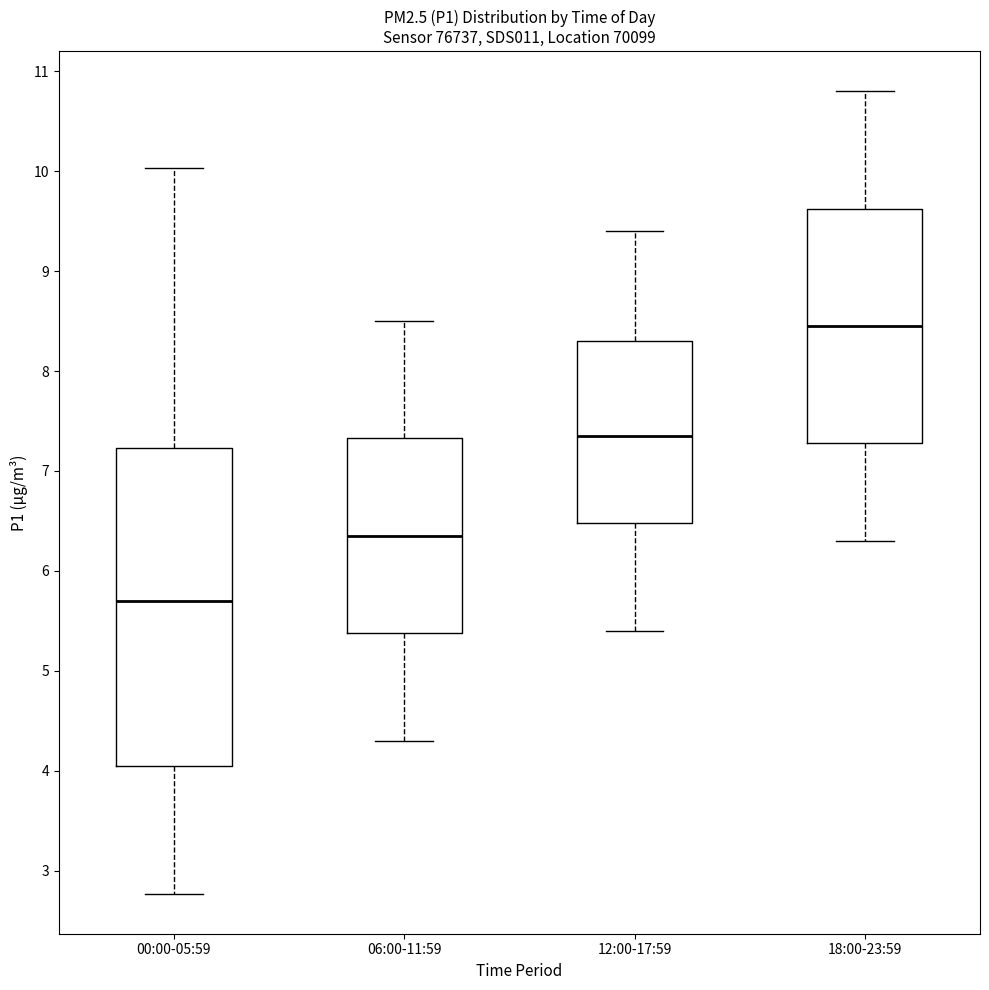

Reading left to right, transcribe this box plot: for each box, give where its median line is, the range the box spans, and where its two whiskers end, as read against the y-axis. The values are not printed on the chart, so give them approximately, as read against the axis.

00:00-05:59: median 5.7, box 4.0 to 7.2, whiskers 2.8 to 10.0
06:00-11:59: median 6.4, box 5.4 to 7.3, whiskers 4.3 to 8.5
12:00-17:59: median 7.4, box 6.5 to 8.3, whiskers 5.4 to 9.4
18:00-23:59: median 8.5, box 7.3 to 9.6, whiskers 6.3 to 10.8